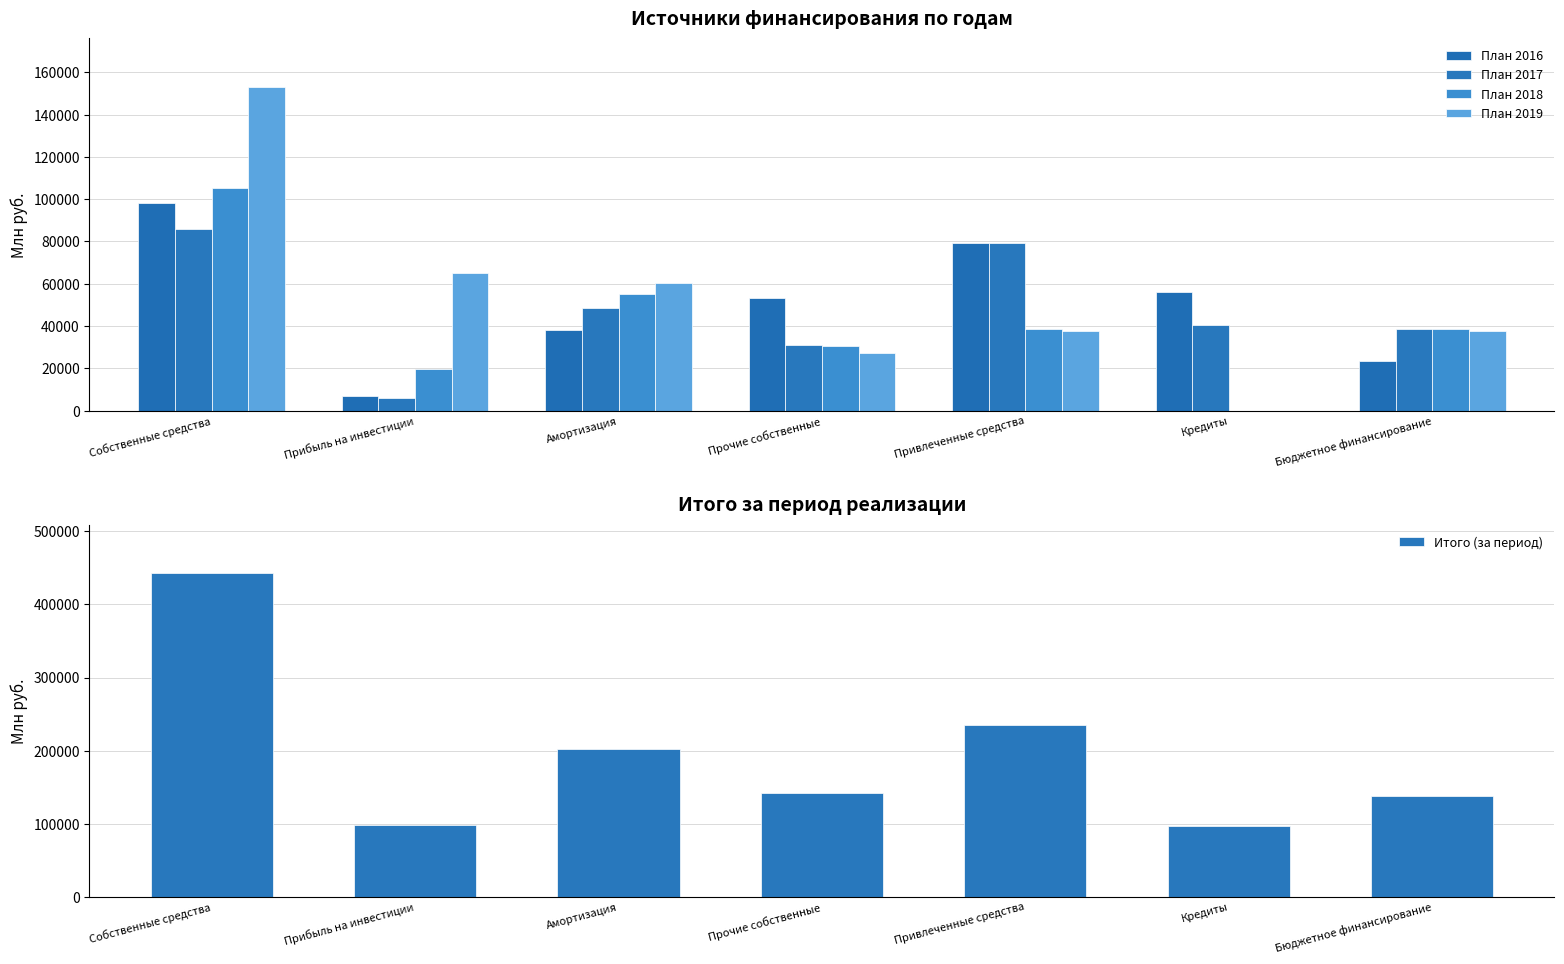

What is the greatest value displayed?

442940.6